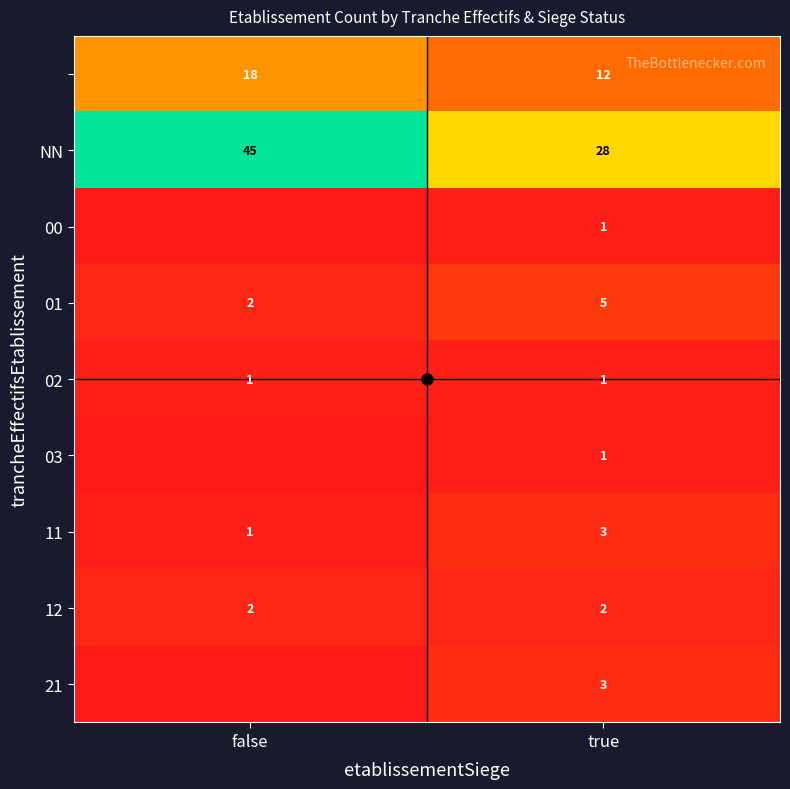

What value does the 01 series have at false?

2